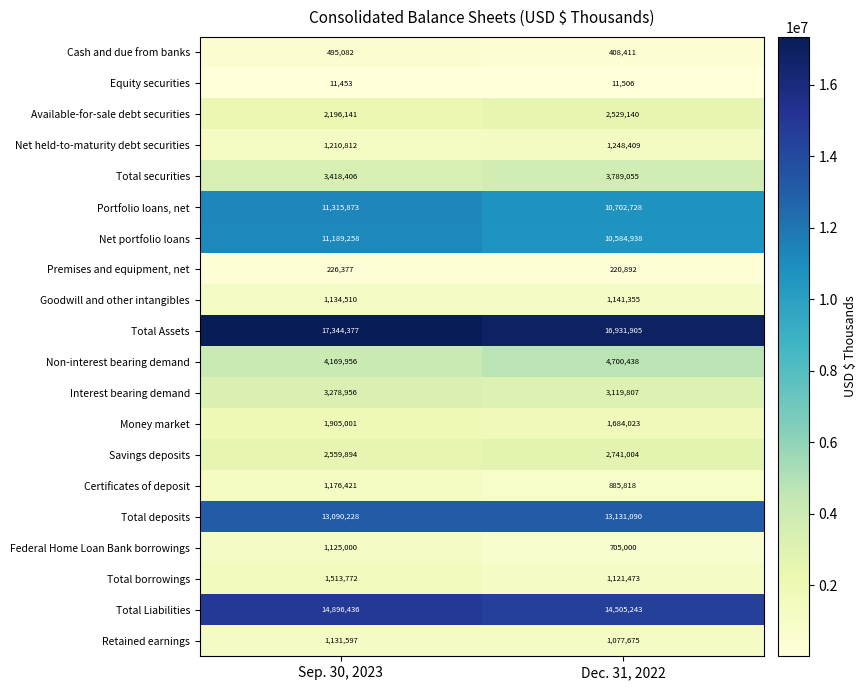

Which series has the largest total across all categories?

Total Assets